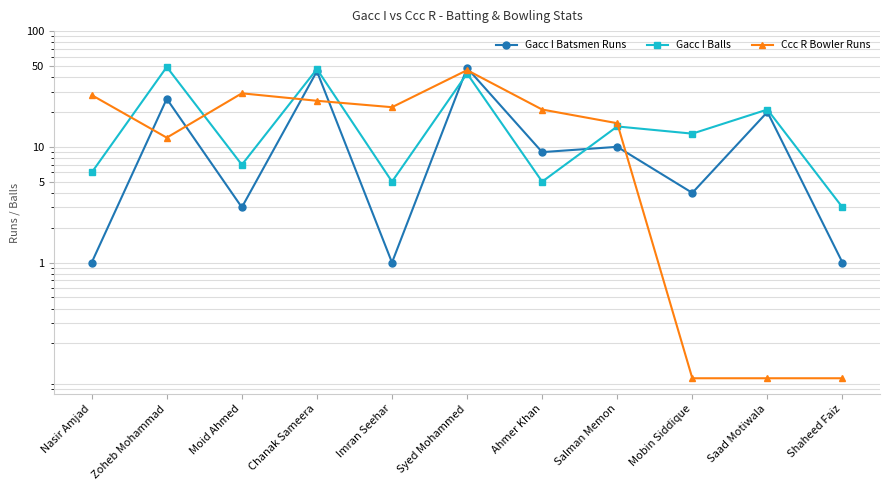

In Gacc I Batsmen Runs, how many points are higher than both neighbors (excluding endpoints)?

5